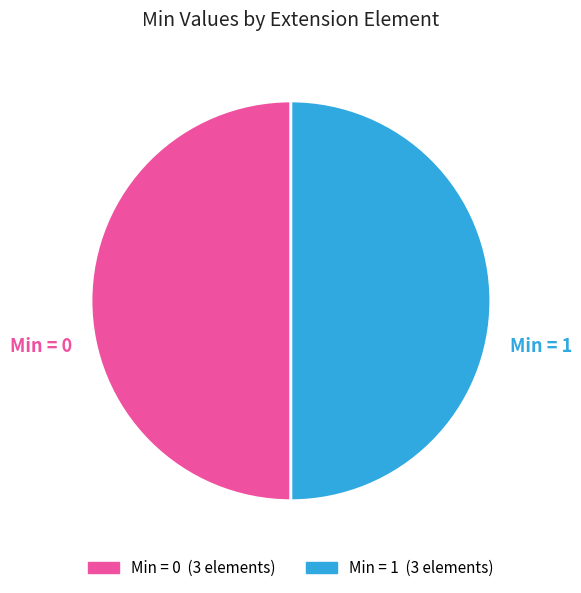

To the nearest percent, what is the average slice percentage?

50%